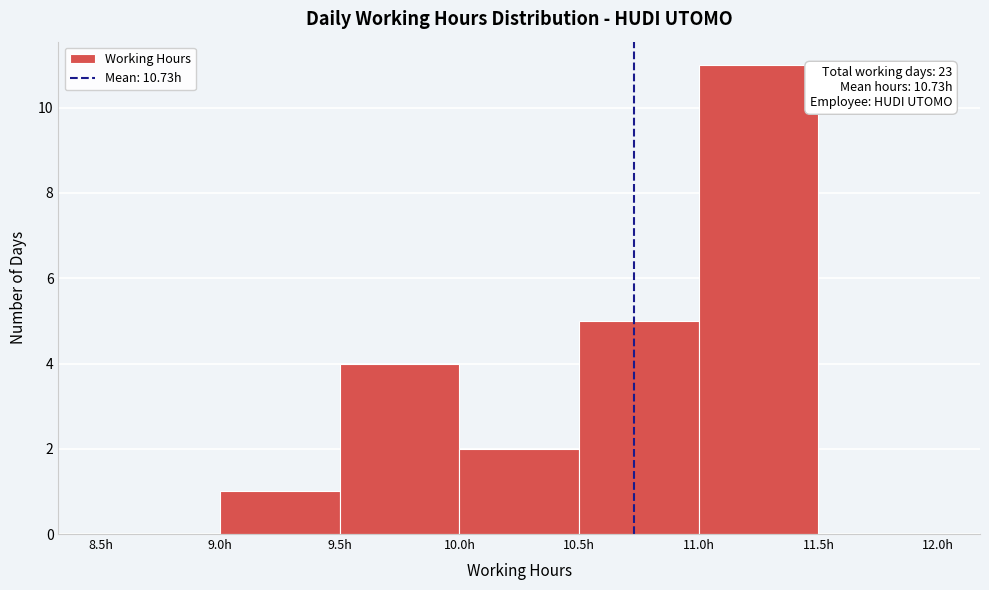

Which range on the x-axis has the tallest bar?

11.0 to 11.5